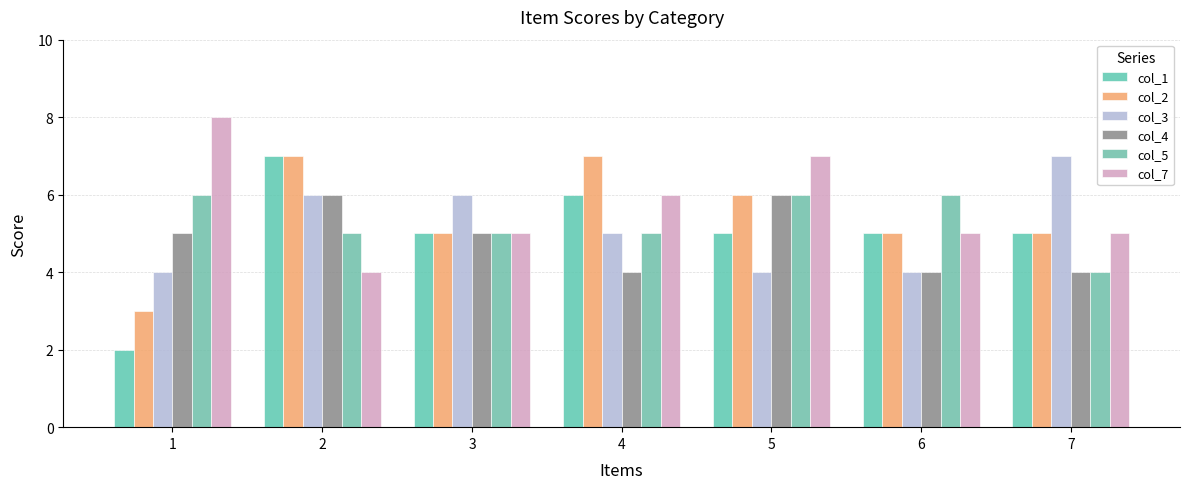

Rank the series at 2 from lowest to highest value.

col_7, col_5, col_3, col_4, col_1, col_2